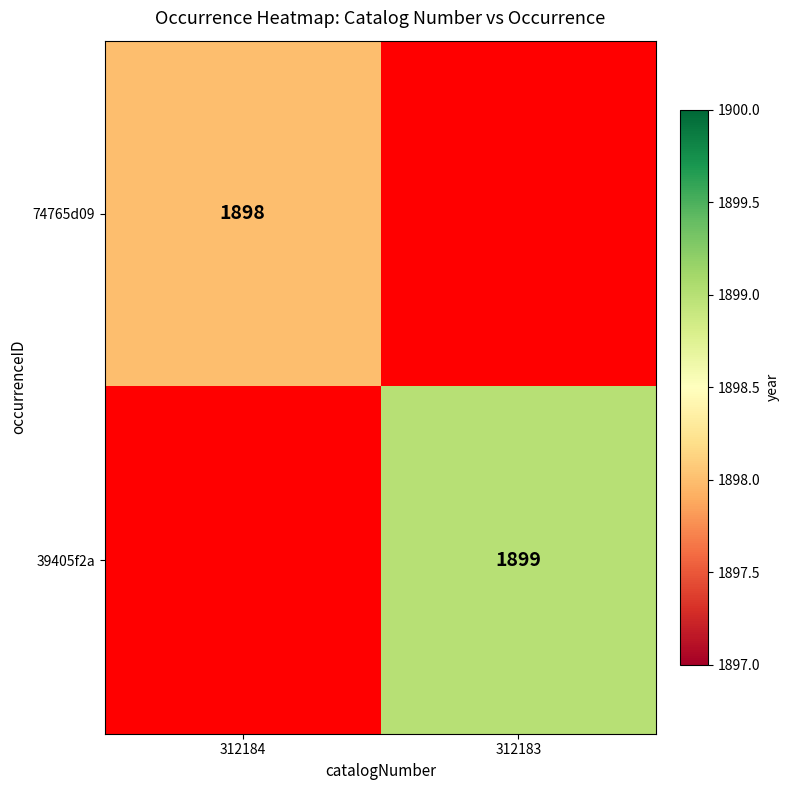

True or false: 39405f2a has a value of 780 at 312183.

False